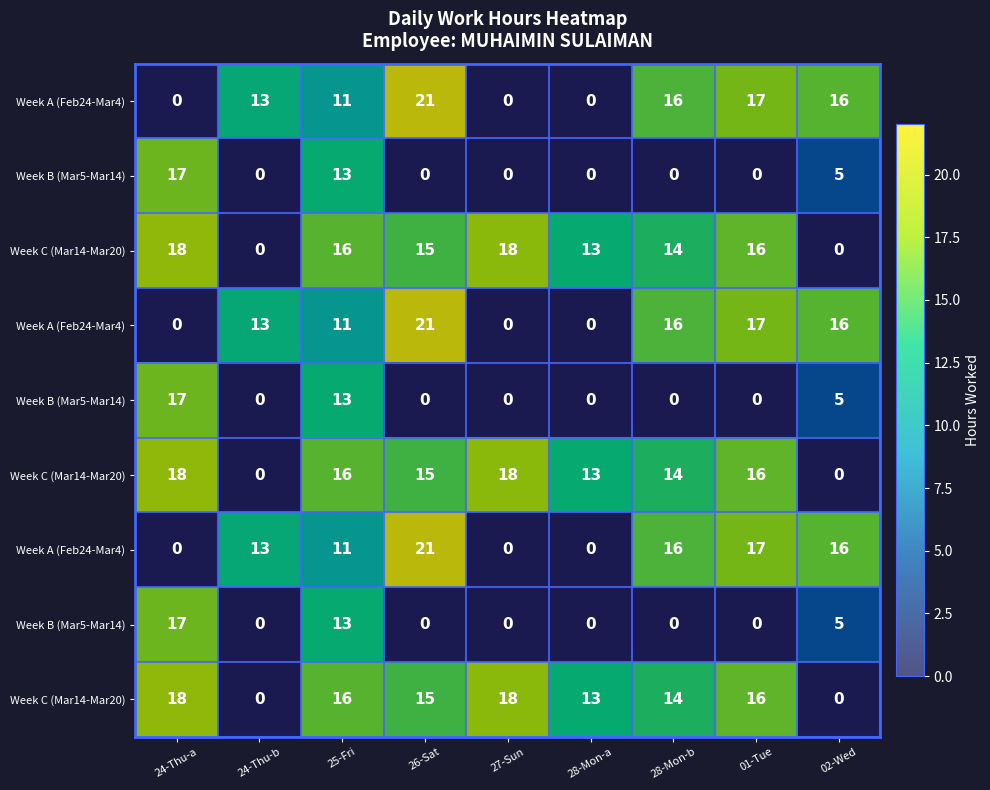

At how many categories does at least one series exceed 11?

9